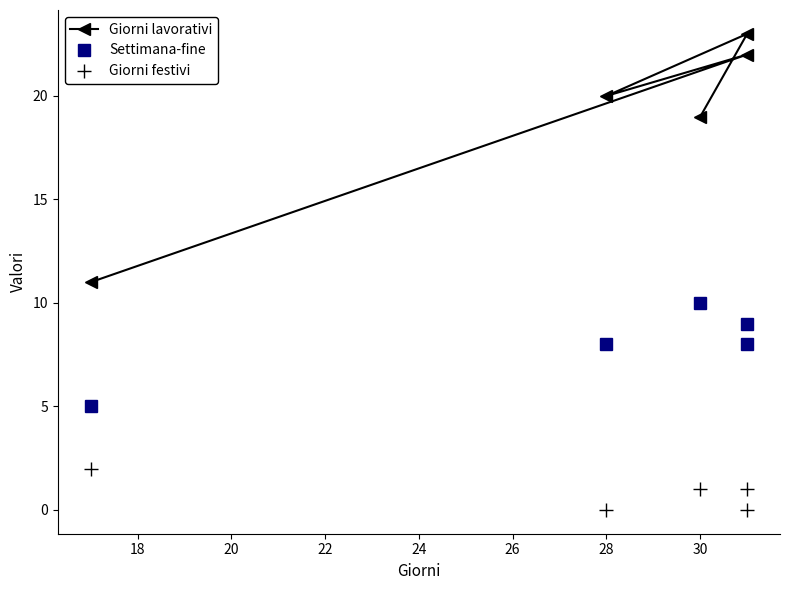

Which series has the largest range (max minus min)?

Giorni lavorativi